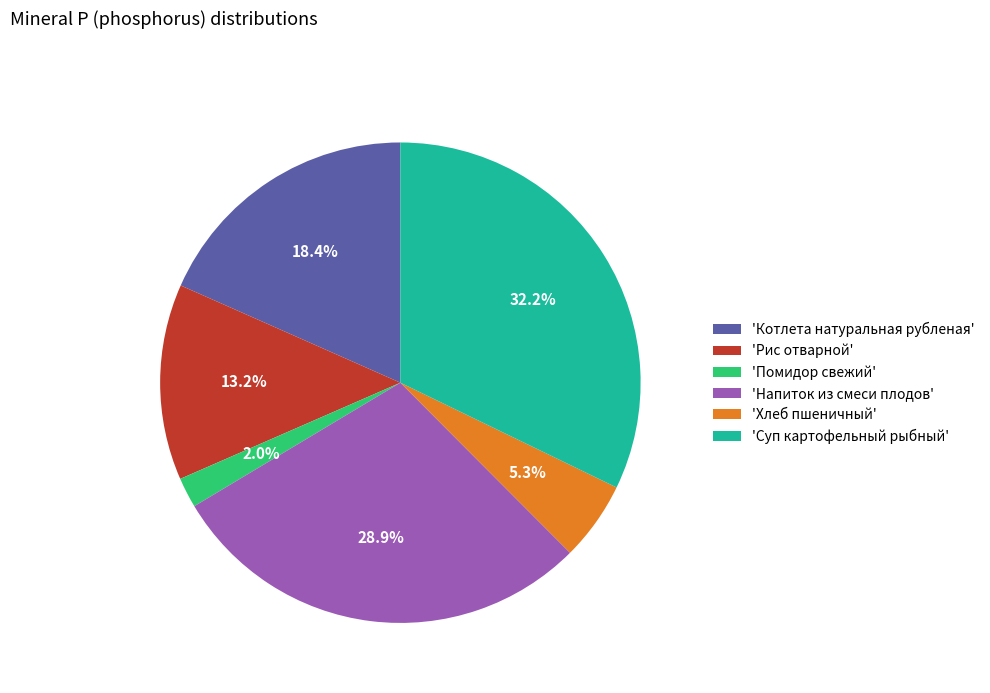

Which has a higher value, 'Напиток из смеси плодов' or 'Котлета натуральная рубленая'?

'Напиток из смеси плодов'